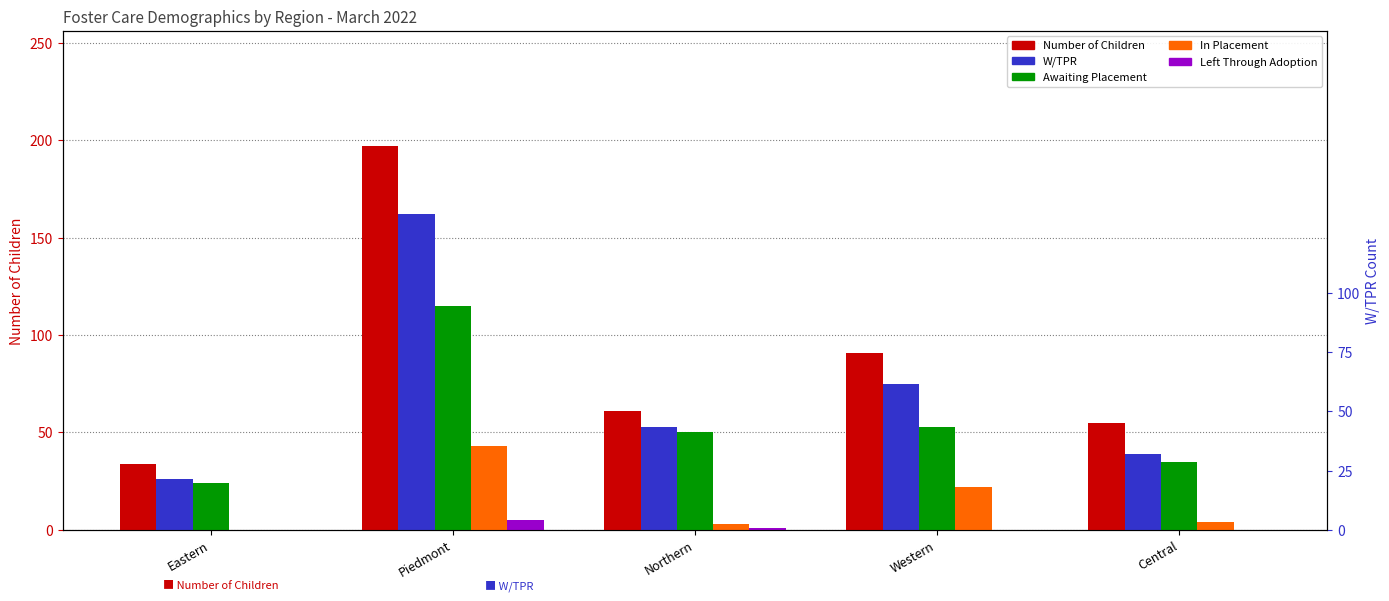

Between Northern and Eastern, which is larger?

Northern